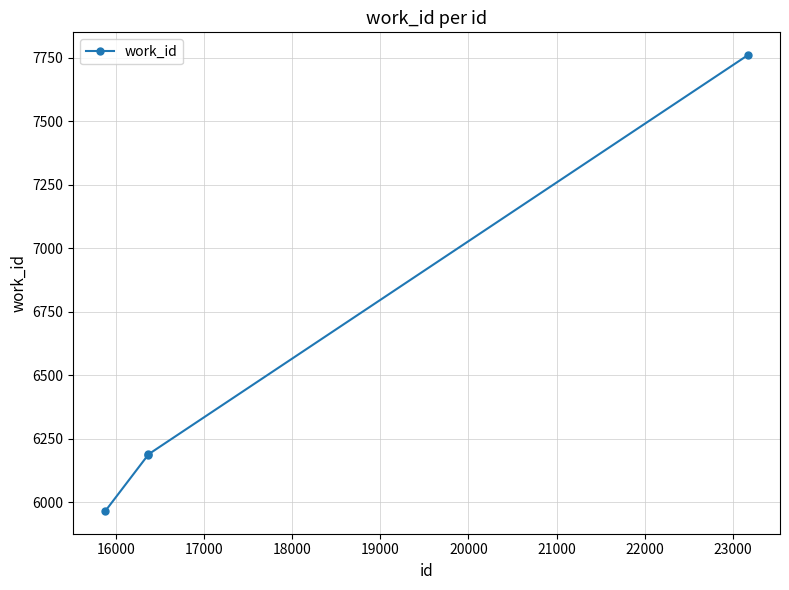

What is the value of the 4th point from the left?

7760